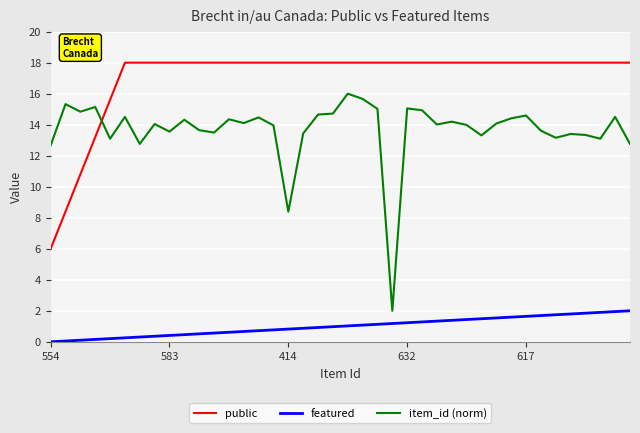

What is the greatest value displayed?

18.0